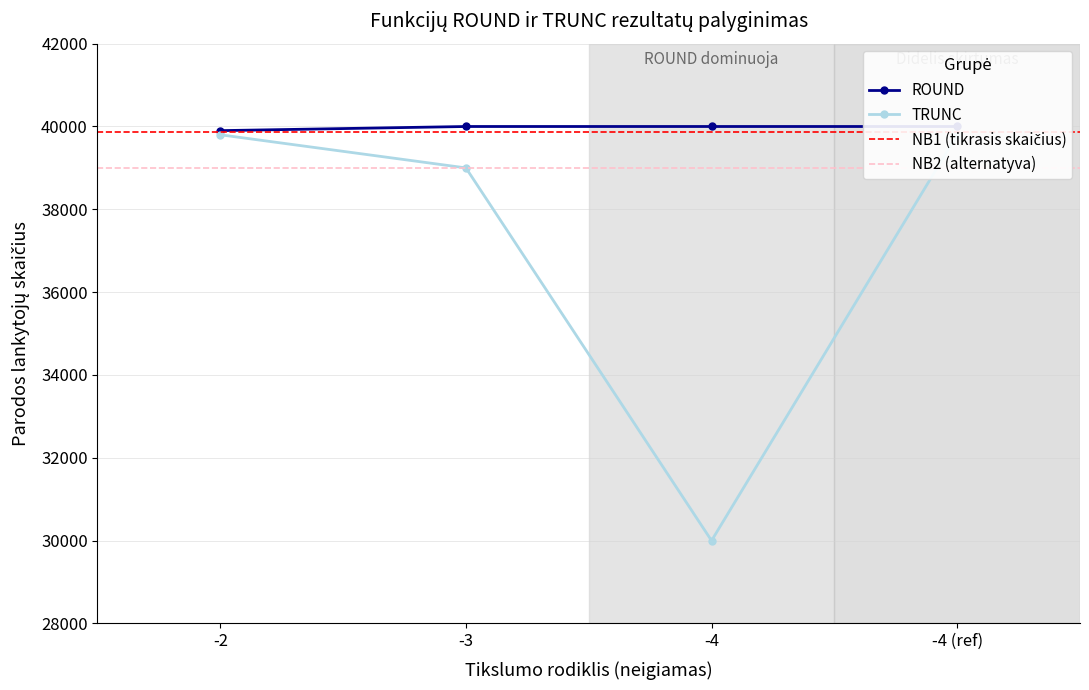

What is the total value across all series at -4 (ref)?

79800